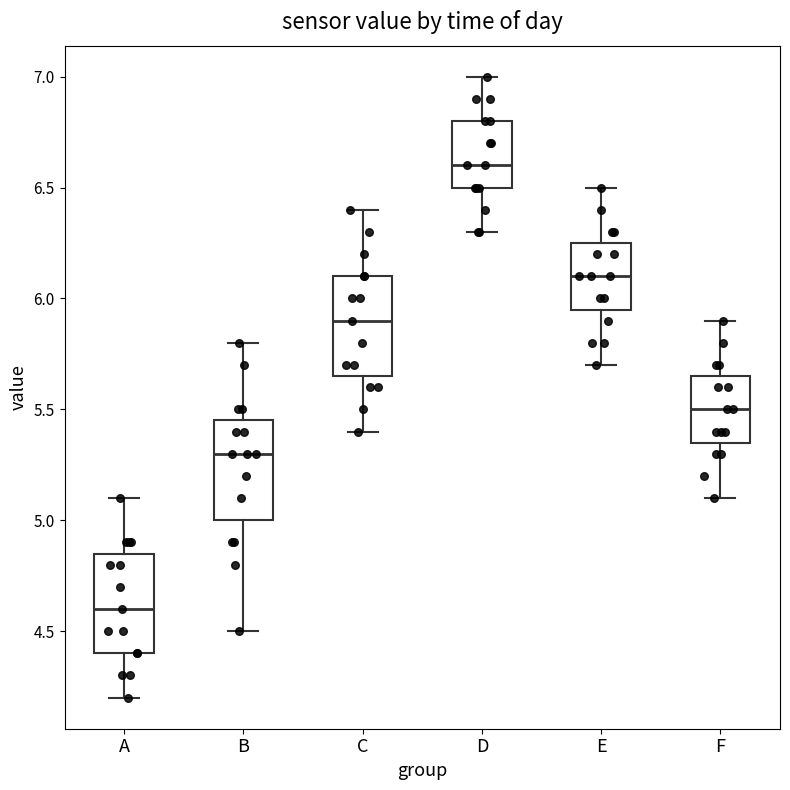

Reading left to right, transcribe this box plot: for each box, give where its median line is, the range the box spans, and where its two whiskers end, as read against the y-axis. The values are not printed on the chart, so give them approximately, as read against the axis.

A: median 4.60, box 4.40 to 4.85, whiskers 4.20 to 5.10
B: median 5.30, box 5.00 to 5.45, whiskers 4.50 to 5.80
C: median 5.90, box 5.65 to 6.10, whiskers 5.40 to 6.40
D: median 6.60, box 6.50 to 6.80, whiskers 6.30 to 7.00
E: median 6.10, box 5.95 to 6.25, whiskers 5.70 to 6.50
F: median 5.50, box 5.35 to 5.65, whiskers 5.10 to 5.90